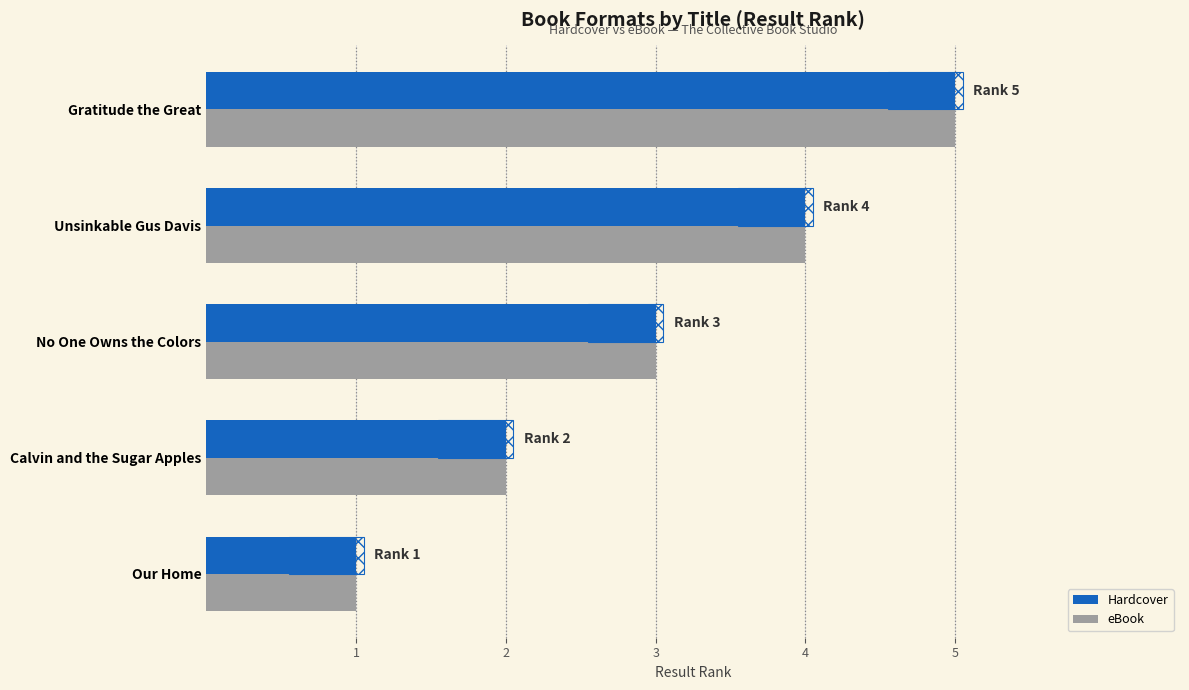

What is the maximum value for Hardcover?

5